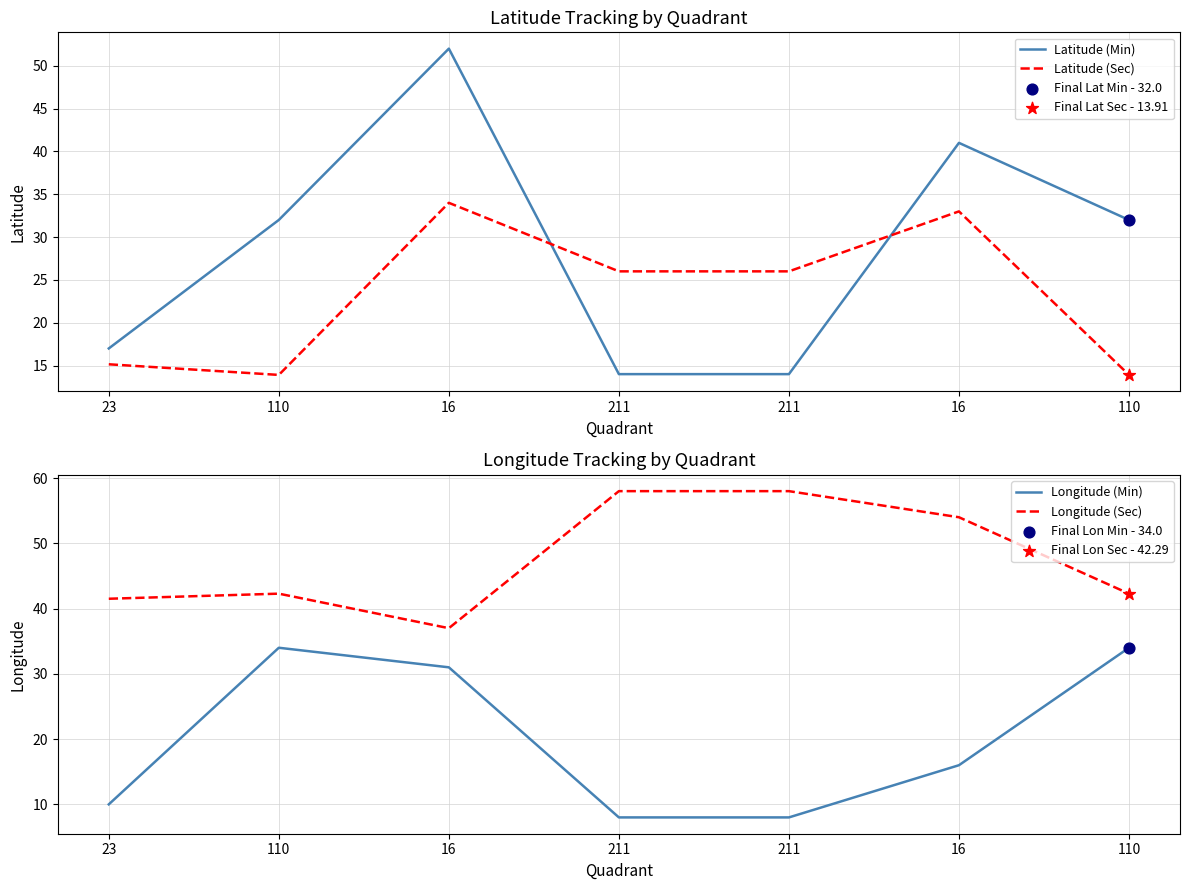

Is the value of Latitude (Min) at 110 greater than the value of Longitude (Sec) at 23?

No